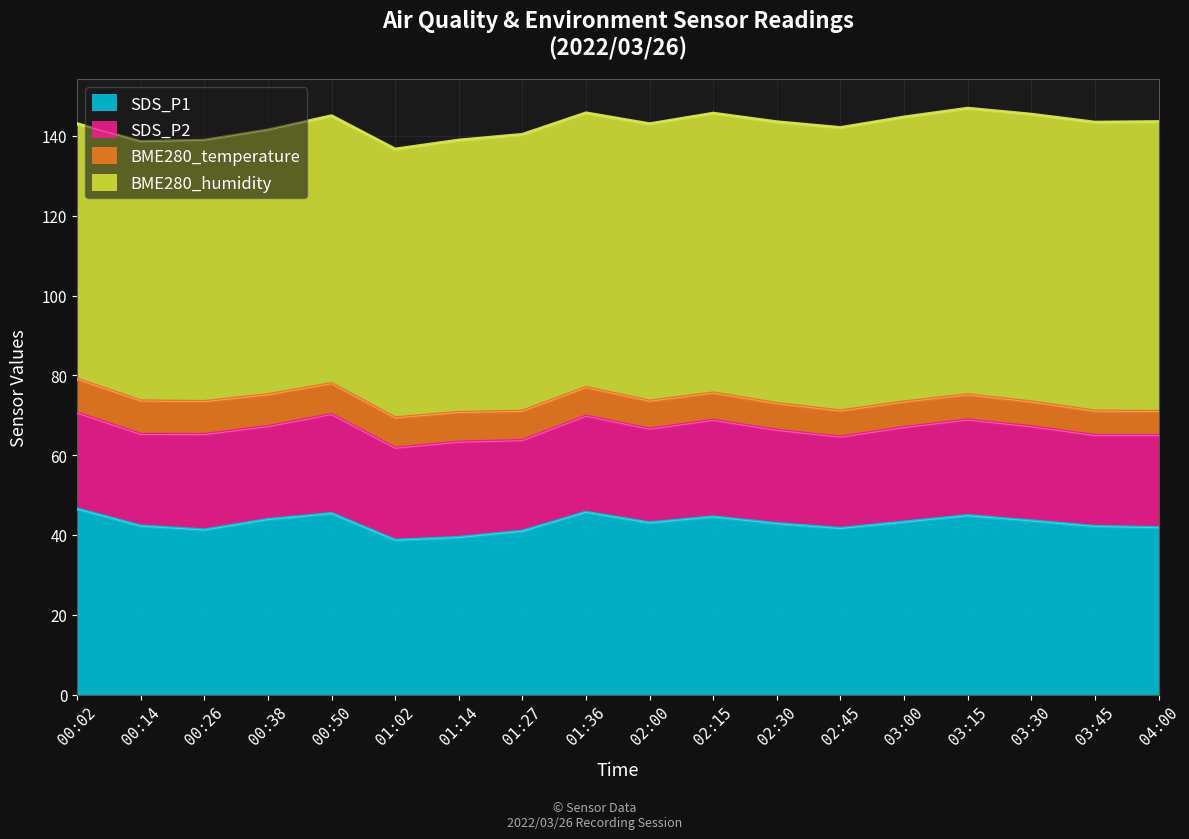

What is the greatest value displayed?

72.6